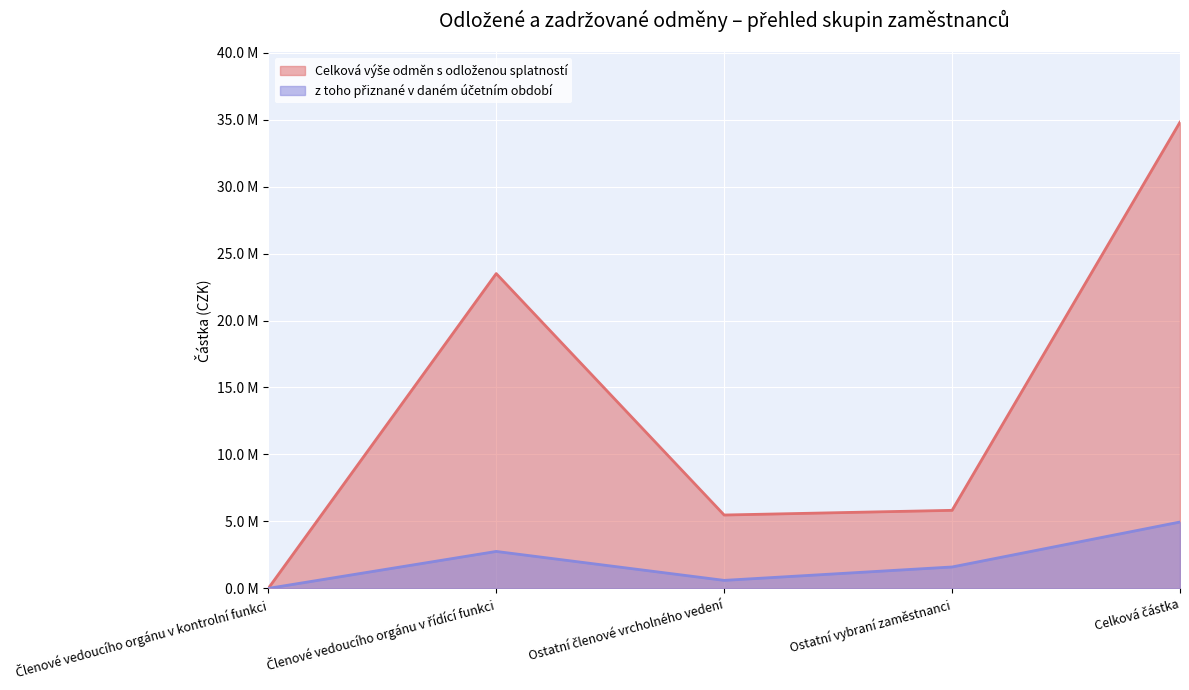

What is the sum of all z toho přiznané v daném účetním období values?

9911904.1